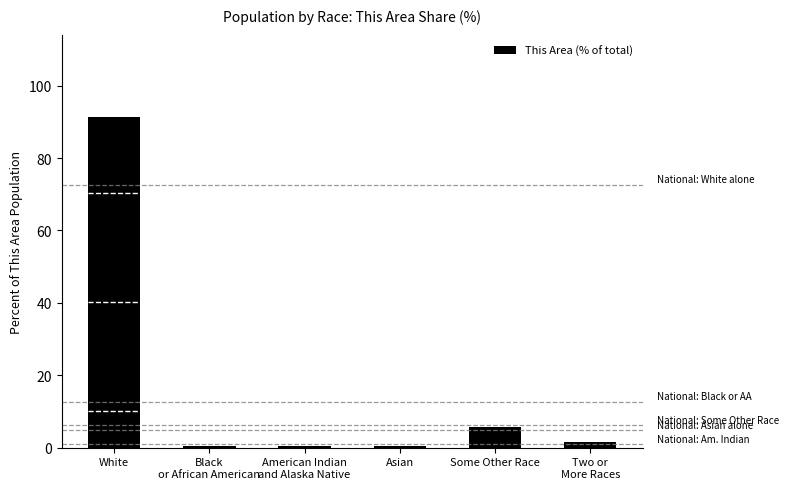

How many categories are shown in the chart?

6